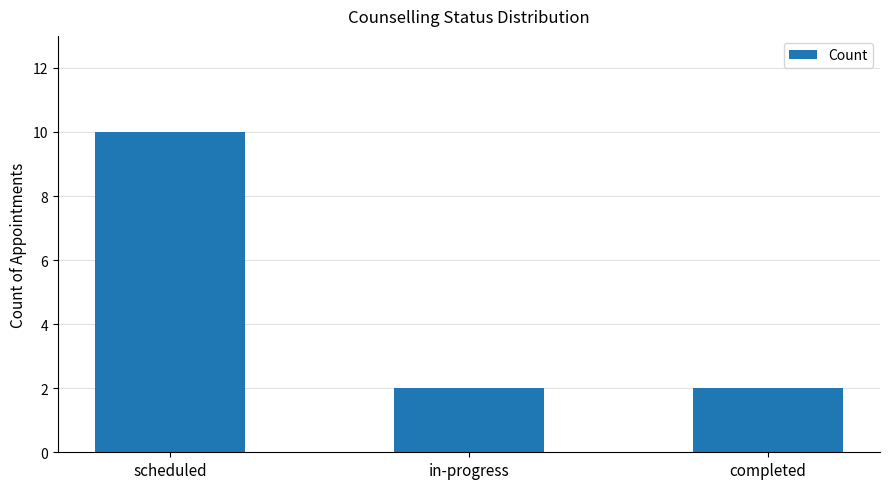

Approximately how many times larger is the value at completed compared to in-progress?

1.0